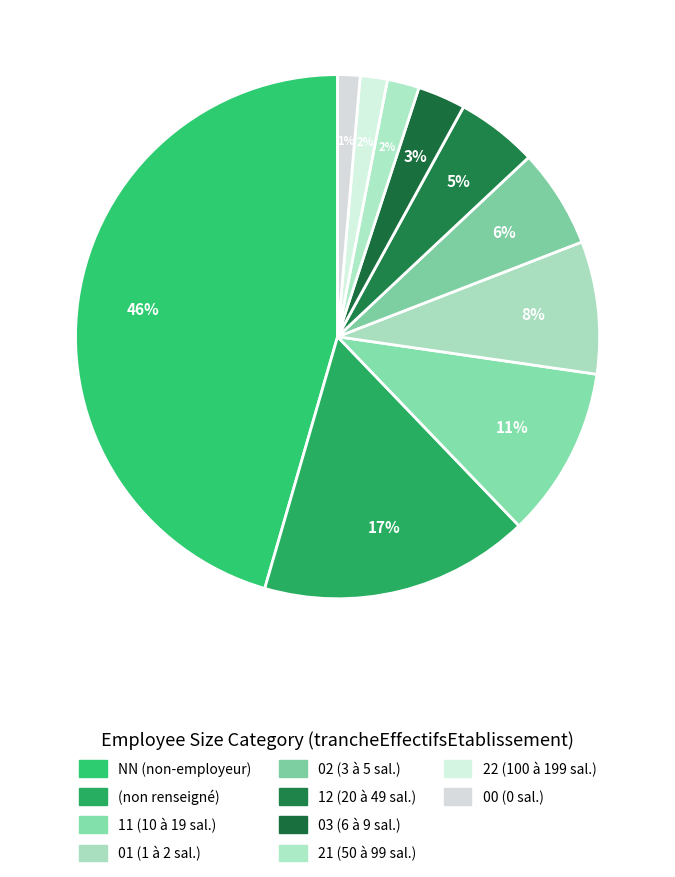

Rank the categories by value from highest to lowest.

NN, , 11, 01, 02, 12, 03, 21, 22, 00